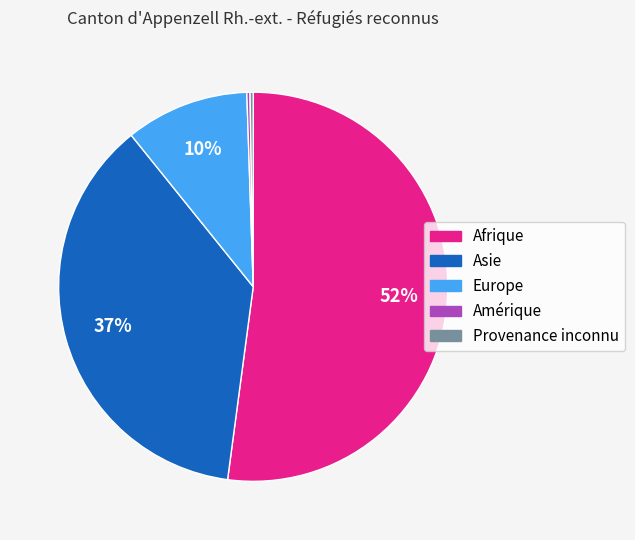

Which slice is the largest?

Afrique